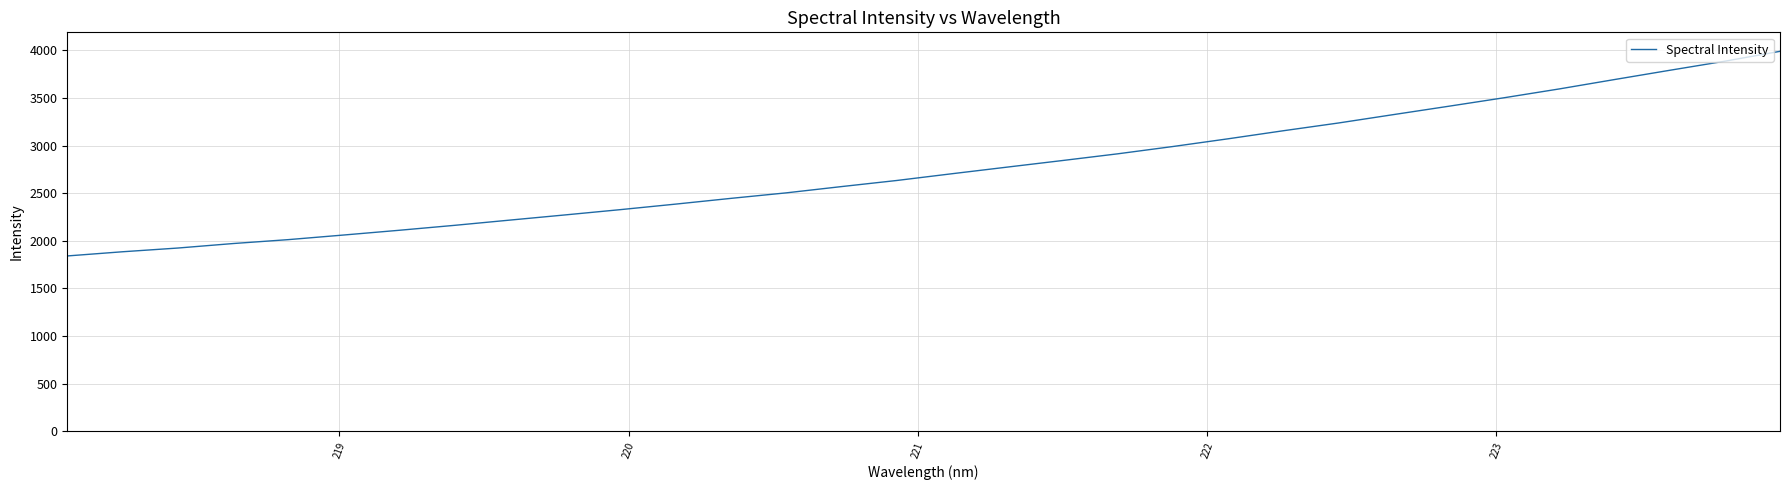

What is the maximum value shown in the chart?

3989.4